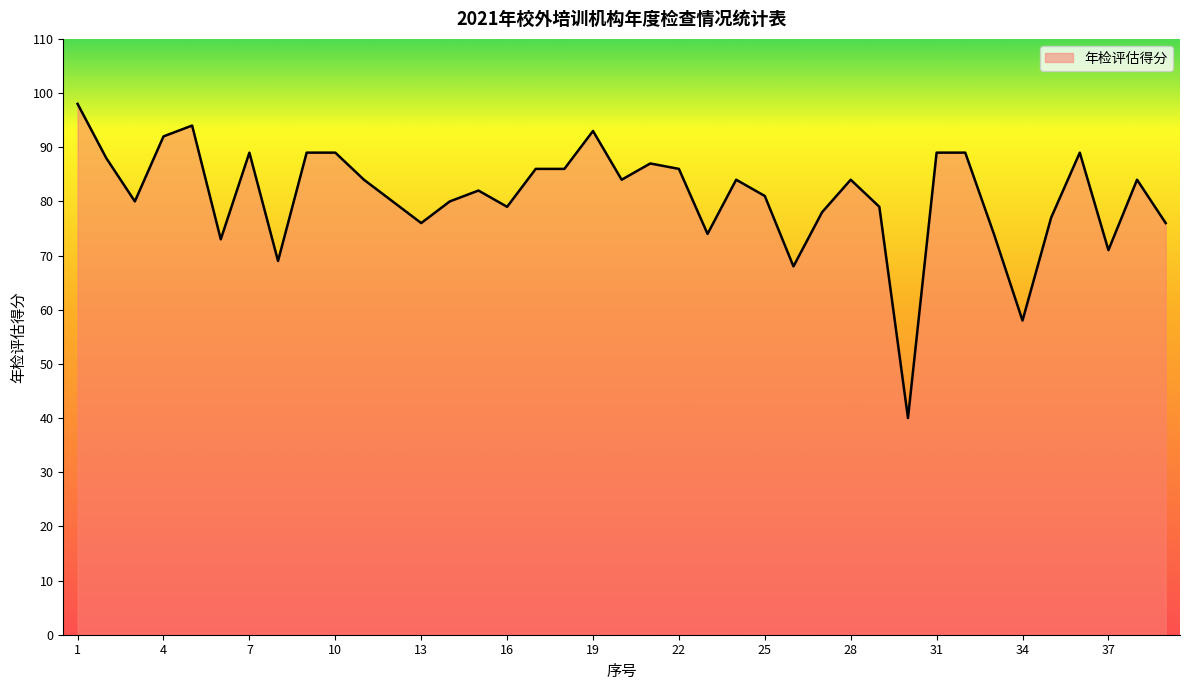

What is the maximum value shown in the chart?

98